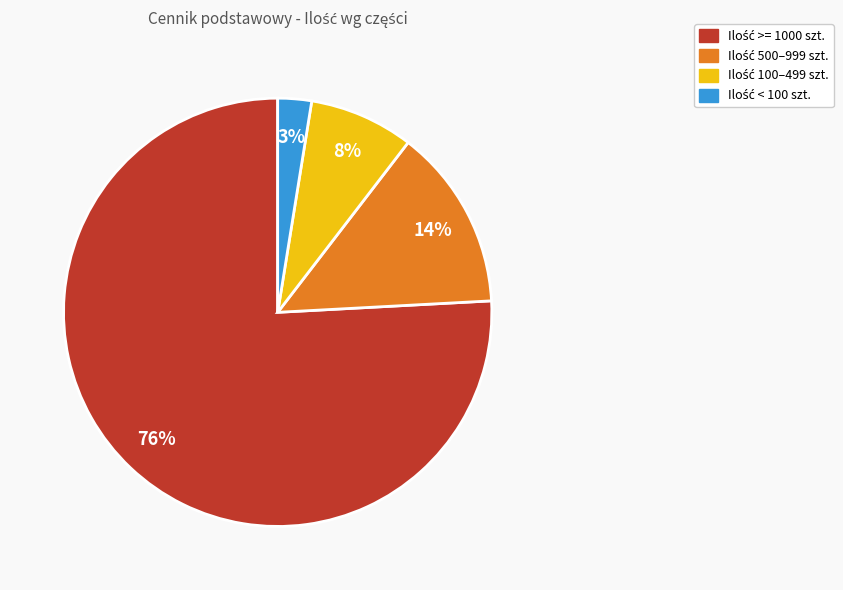

Is there a majority slice in this chart?

Yes